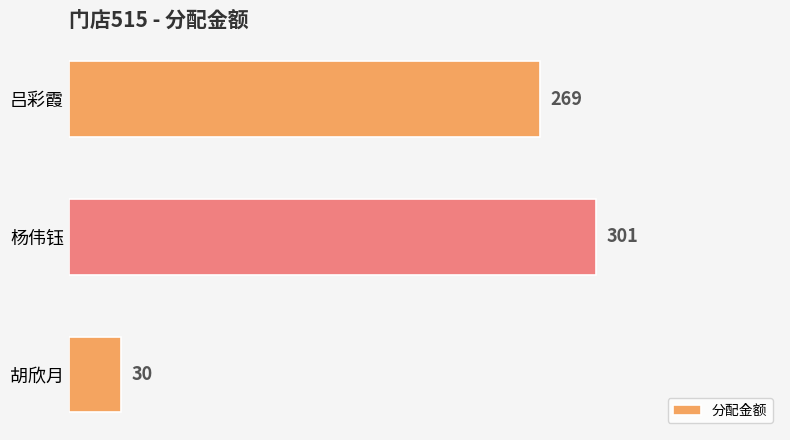

List the labels in order of value, smallest first.

胡欣月, 吕彩霞, 杨伟钰